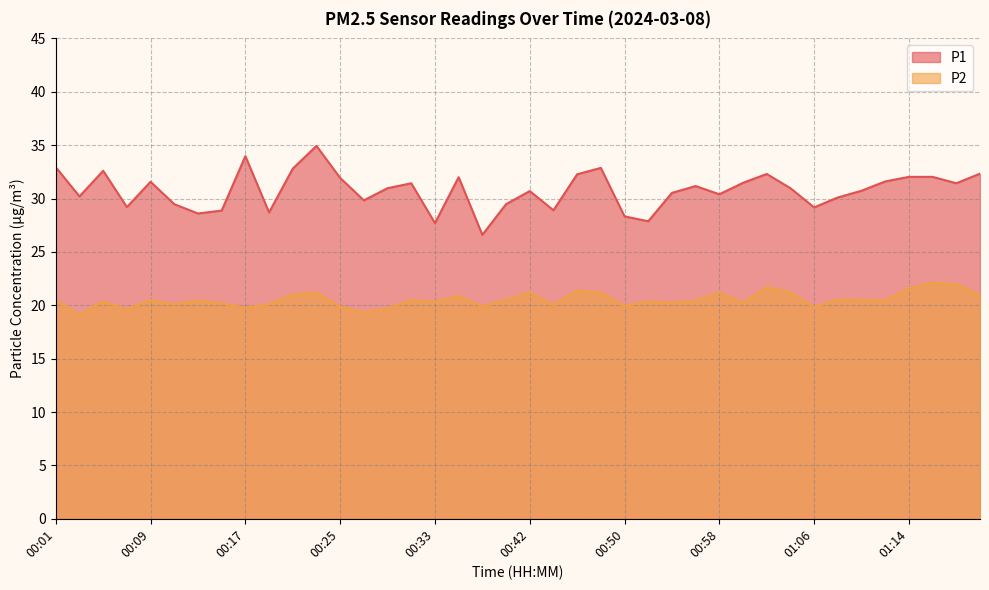

What are all the series names shown in the legend?

P1, P2